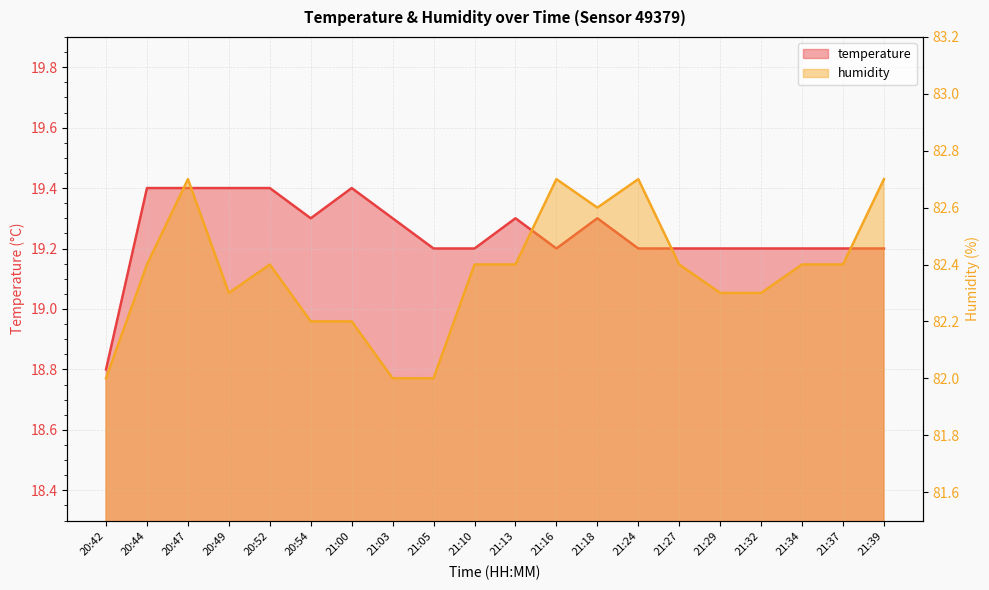

True or false: temperature and humidity intersect in this chart.

False